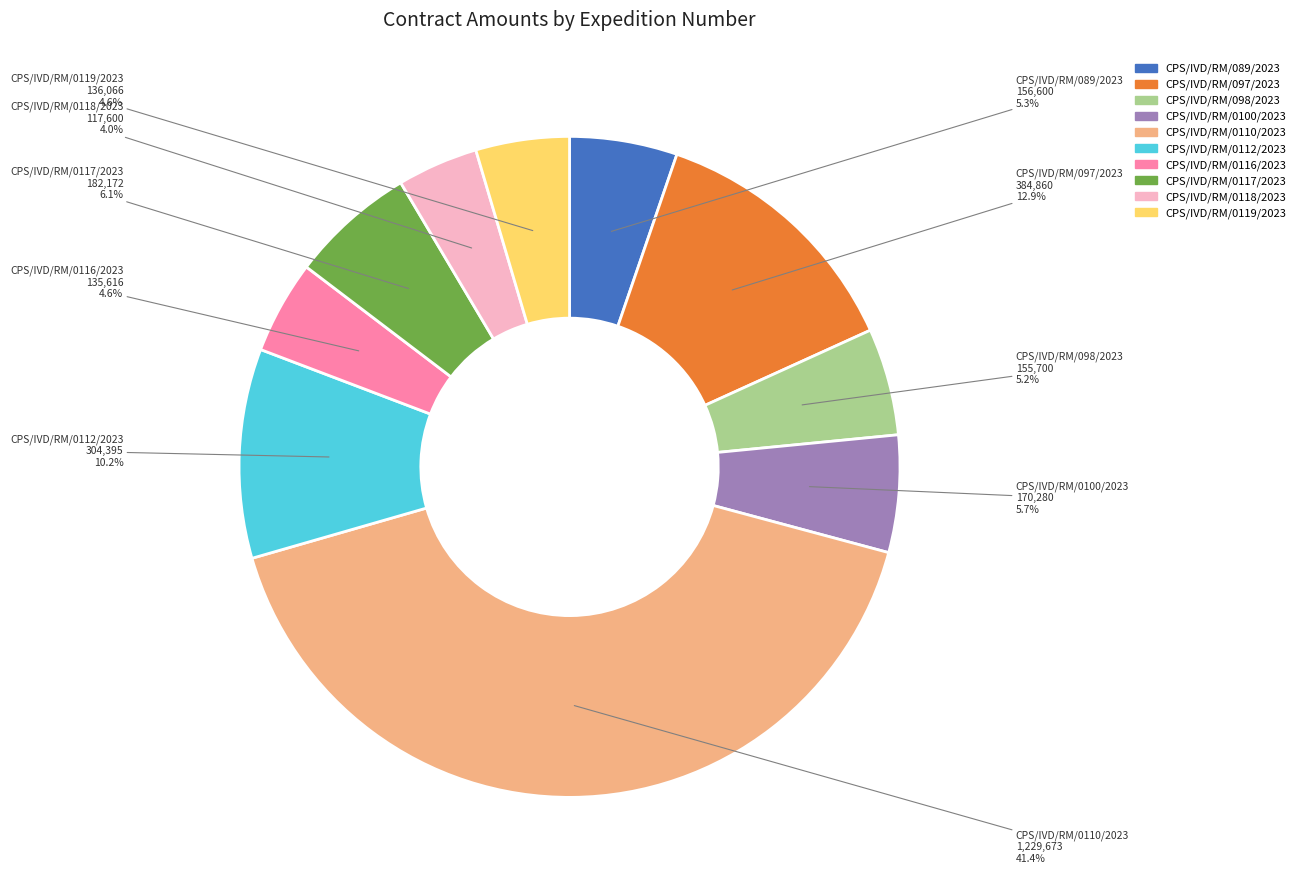

To the nearest percent, what is the average slice percentage?

10%